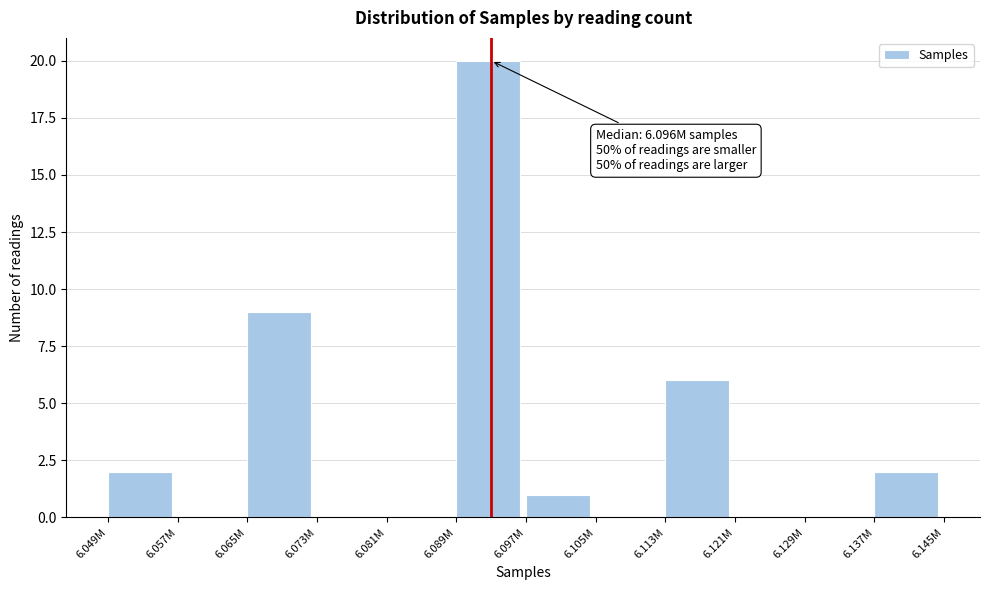

Reading left to right, what are all the values shown in this chart?

6.049M=2	6.057M=0	6.065M=9	6.073M=0	6.081M=0	6.089M=20	6.097M=1	6.105M=0	6.113M=6	6.121M=0	6.129M=0	6.137M=2